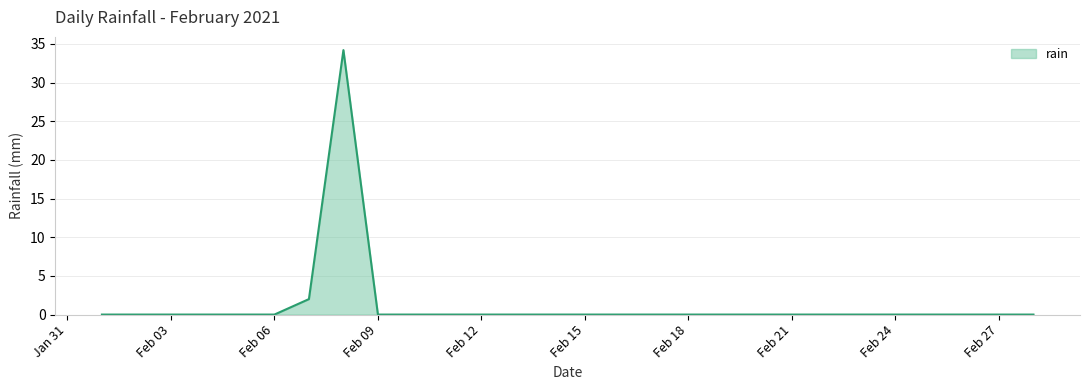

What is the difference between the maximum and minimum values?

34.2